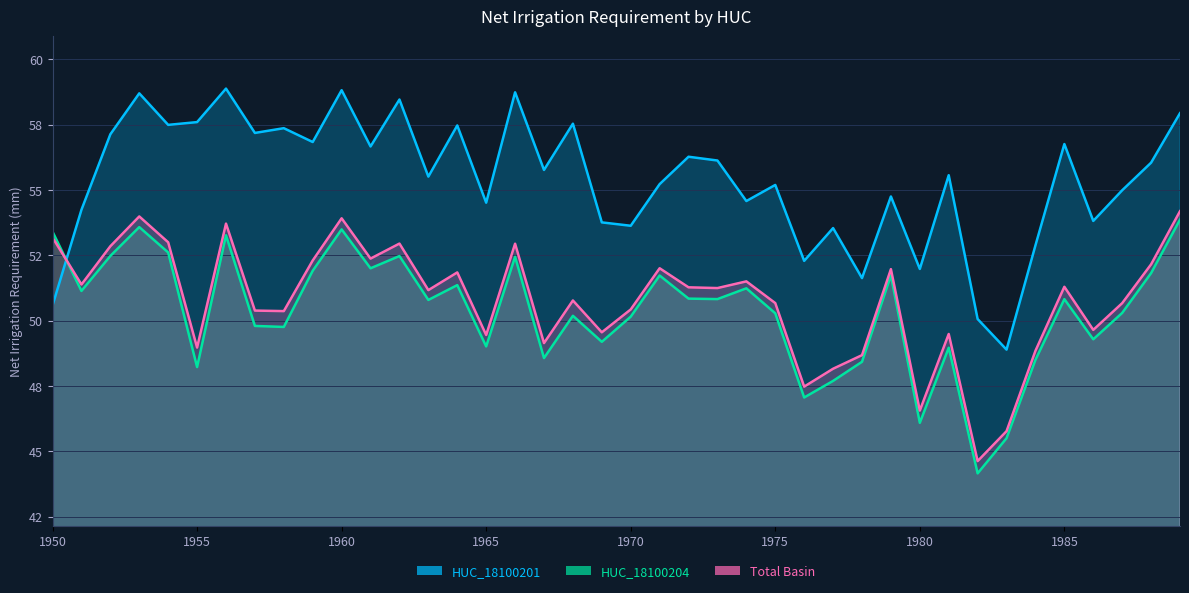

Where is Total Basin.net Irrigation Requirement nearest to the value 49?

1955